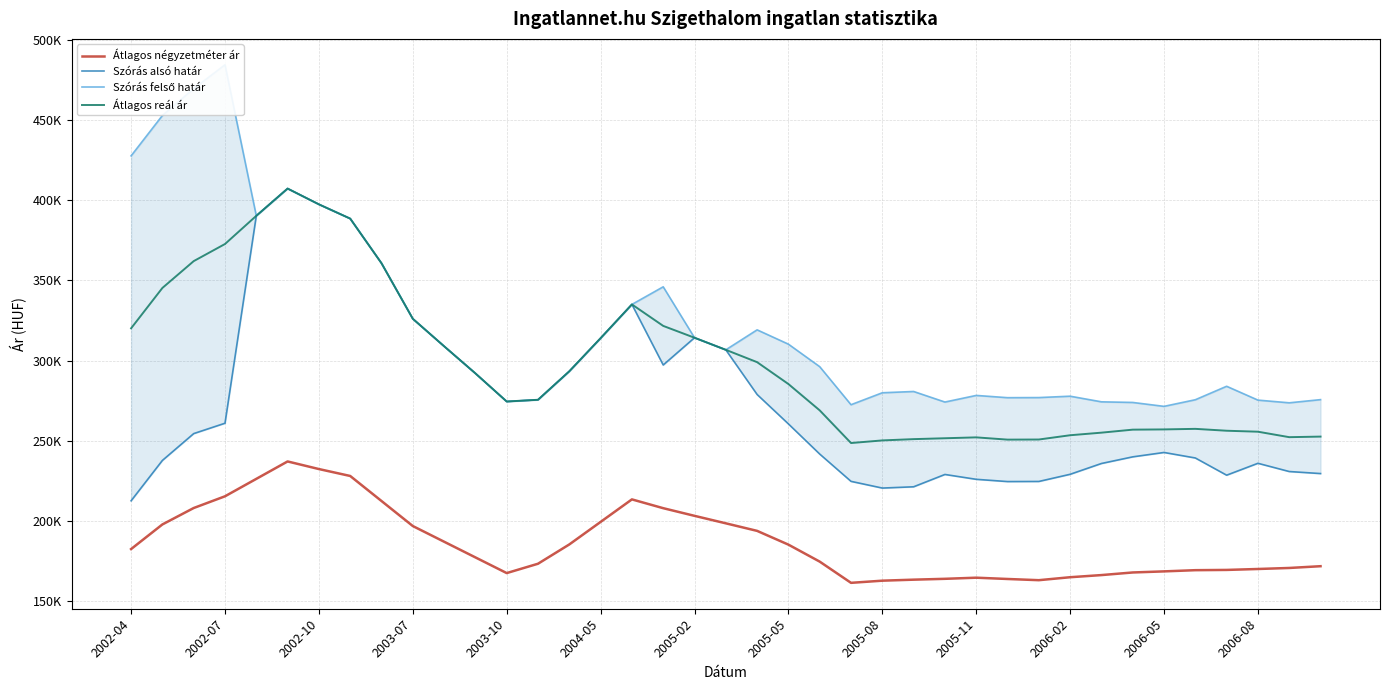

How many interior local valleys does the Átlagos reál ár series have?

4